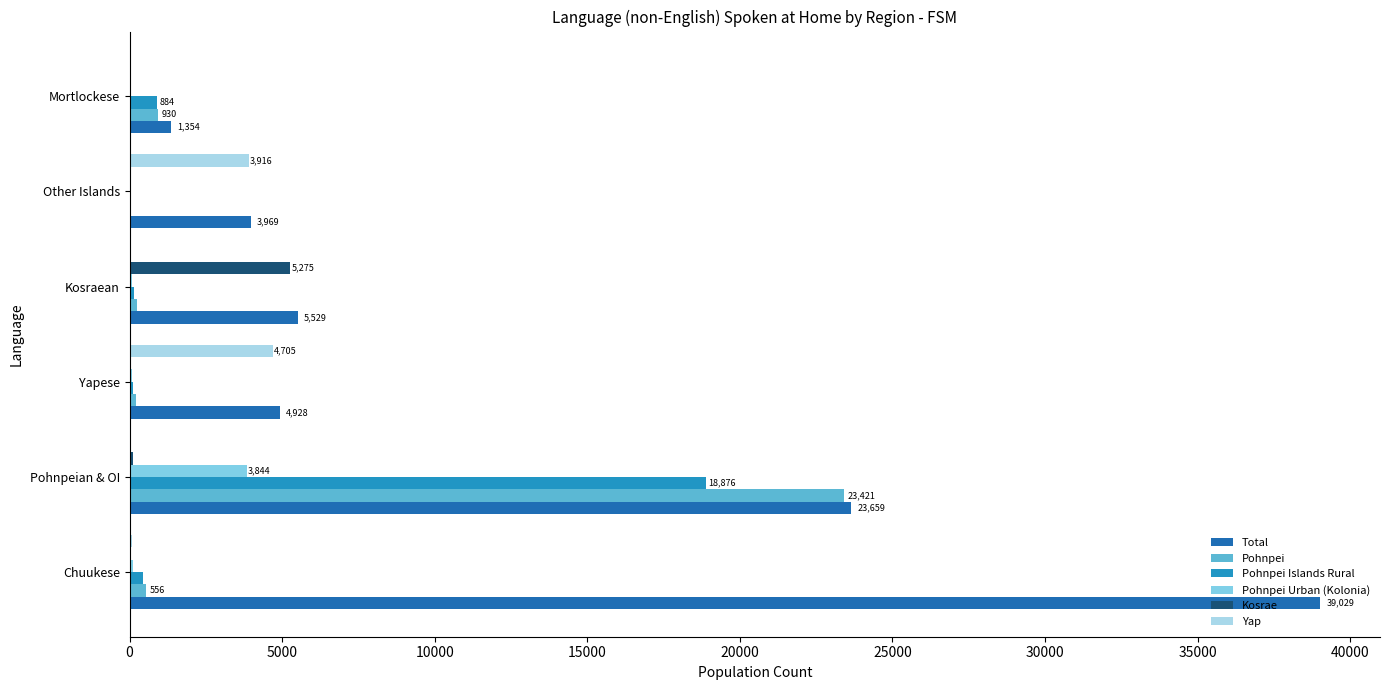

What is the sum of all Pohnpei Islands Rural values?

20486